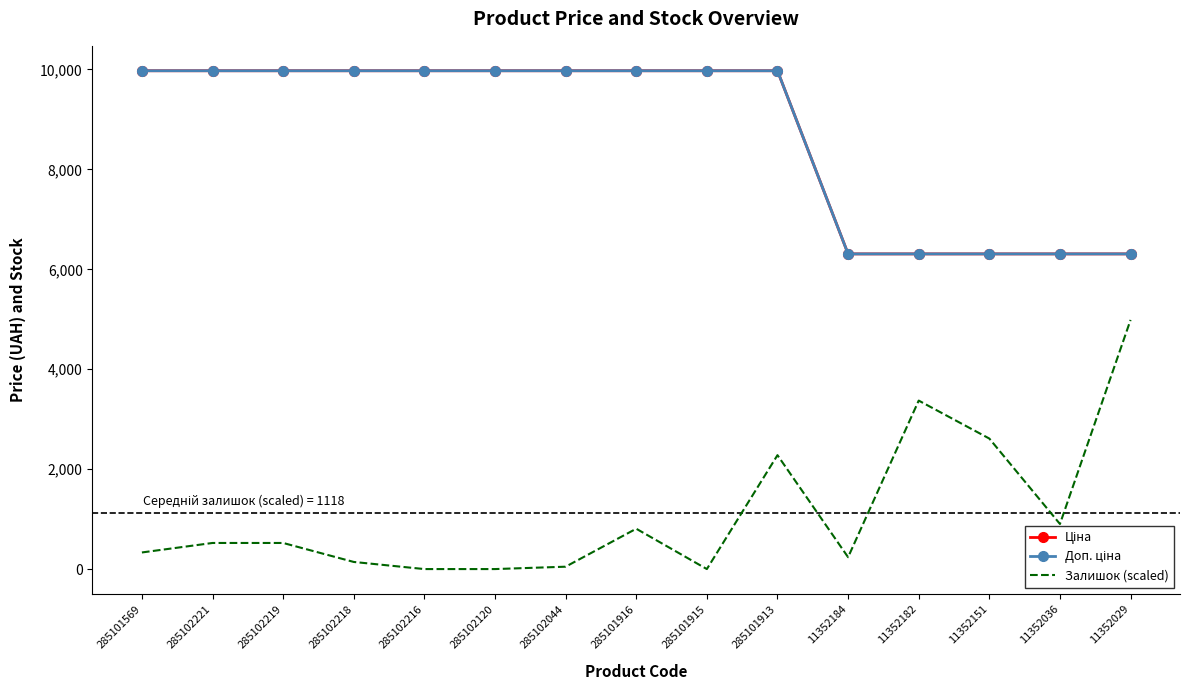

Is the value of Ціна at 285101913 greater than the value of Залишок (scaled) at 285102219?

Yes